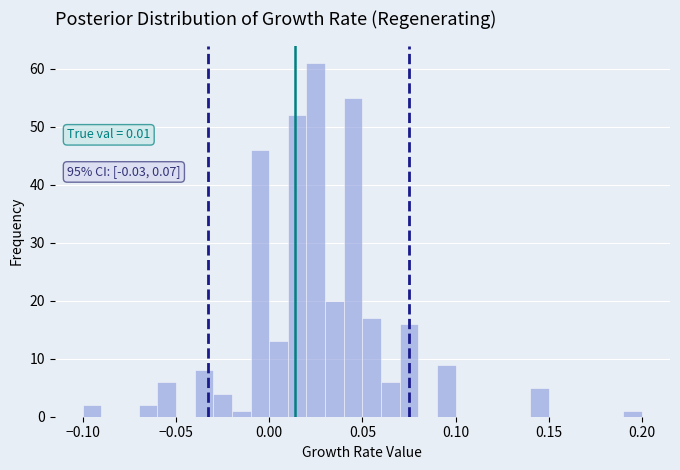

Read against the x-axis, roughly where is the centre of the tallest bar?

0.025